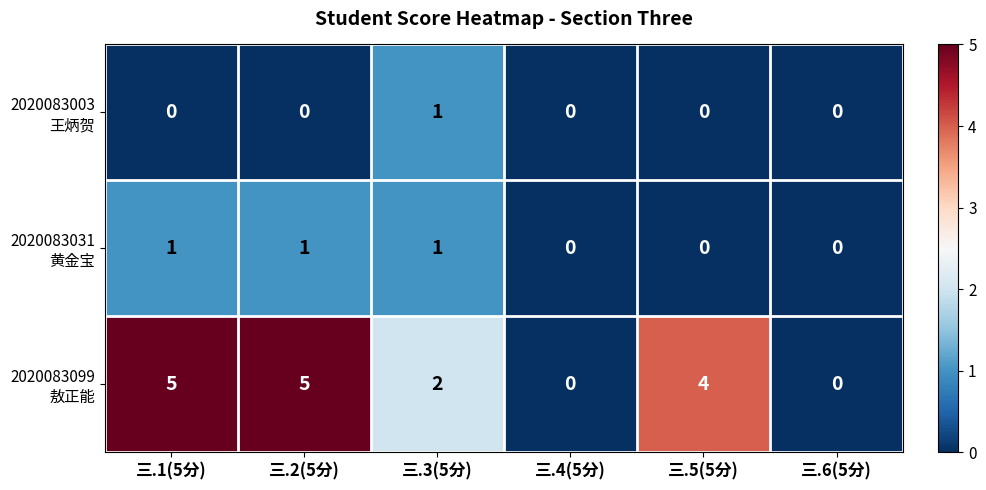

What is the difference between the highest and lowest values at 三.1(5分)?

5